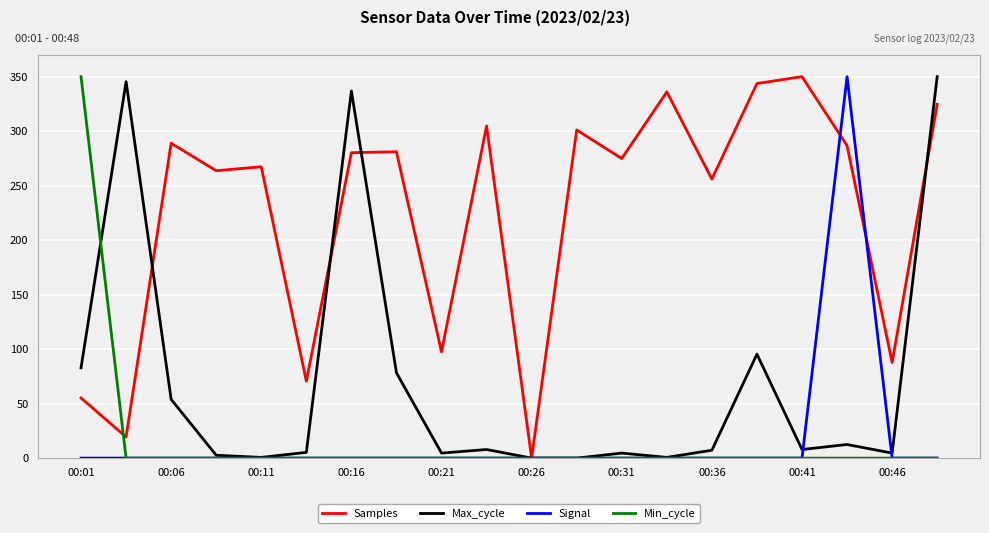

What is the maximum value shown in the chart?

350.0